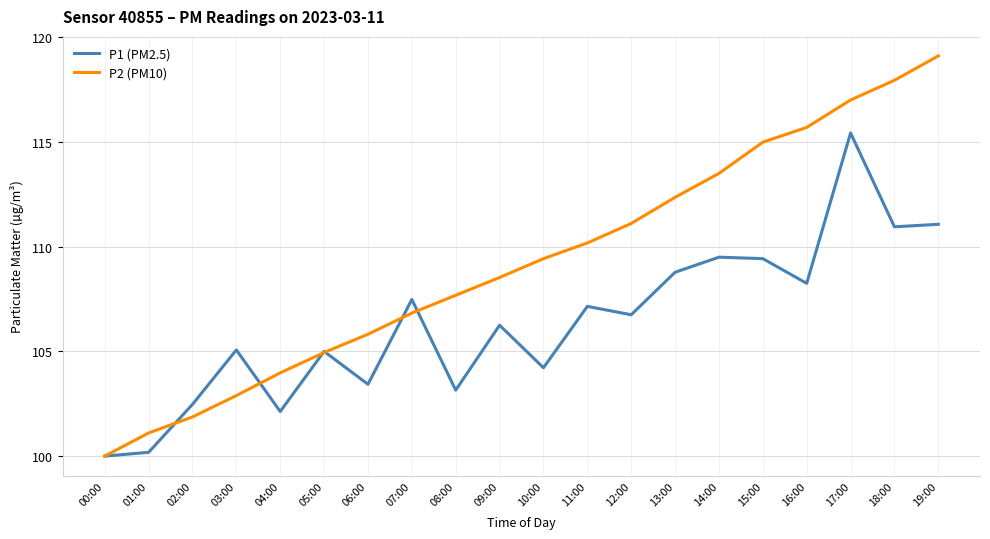

What is the total value across all series at 02:00?

204.3